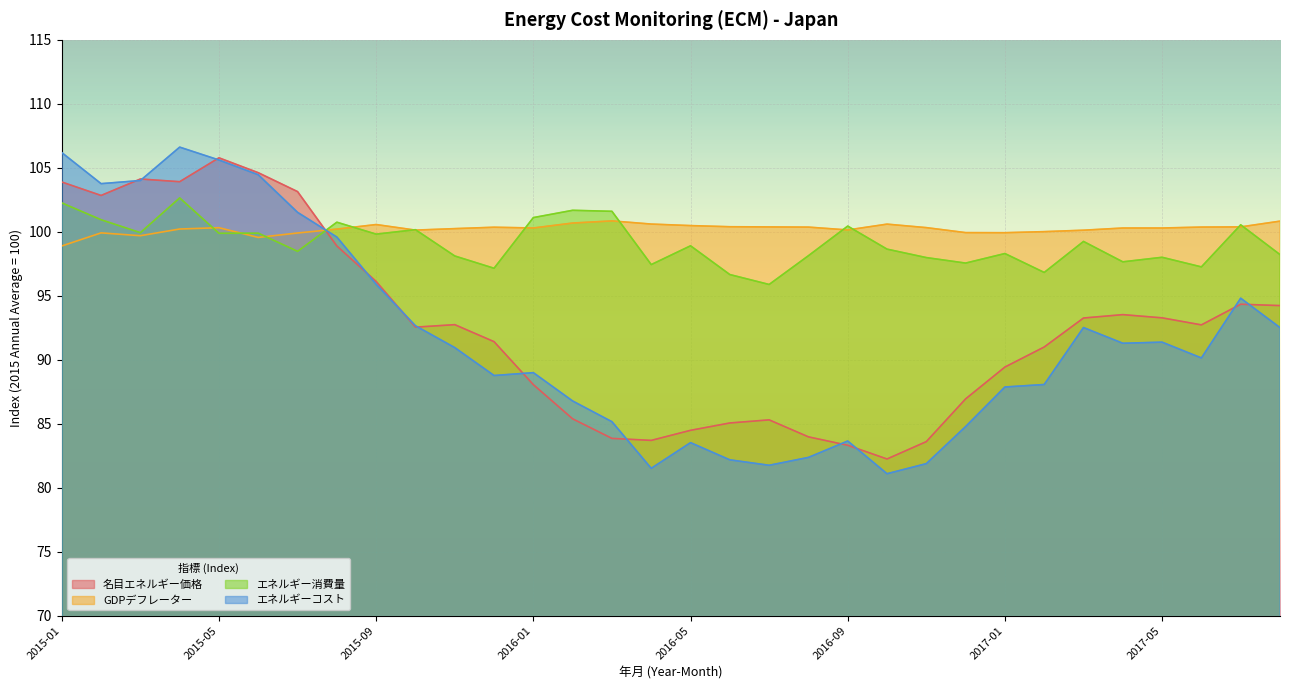

Reading left to right, what are all the values shown in this chart?

名目エネルギー価格: 2015-01=103.9	2015-02=102.8	2015-03=104.1	2015-04=103.9	2015-05=105.8	2015-06=104.6	2015-07=103.1	2015-08=98.9	2015-09=96.1	2015-10=92.5	2015-11=92.7	2015-12=91.4	2016-01=88.1	2016-02=85.4	2016-03=83.9	2016-04=83.7	2016-05=84.5	2016-06=85.1	2016-07=85.3	2016-08=84.0	2016-09=83.3	2016-10=82.2	2016-11=83.6	2016-12=86.9	2017-01=89.4	2017-02=91.0	2017-03=93.3	2017-04=93.5	2017-05=93.3	2017-06=92.7	2017-07=94.3	2017-08=94.2
GDPデフレーター: 2015-01=98.9	2015-02=99.9	2015-03=99.7	2015-04=100.2	2015-05=100.3	2015-06=99.6	2015-07=99.9	2015-08=100.2	2015-09=100.6	2015-10=100.1	2015-11=100.2	2015-12=100.4	2016-01=100.3	2016-02=100.7	2016-03=100.8	2016-04=100.6	2016-05=100.5	2016-06=100.4	2016-07=100.4	2016-08=100.4	2016-09=100.1	2016-10=100.6	2016-11=100.3	2016-12=99.9	2017-01=99.9	2017-02=100.0	2017-03=100.1	2017-04=100.3	2017-05=100.3	2017-06=100.4	2017-07=100.4	2017-08=100.8
エネルギー消費量: 2015-01=102.3	2015-02=100.9	2015-03=99.9	2015-04=102.6	2015-05=99.9	2015-06=99.9	2015-07=98.5	2015-08=100.7	2015-09=99.8	2015-10=100.2	2015-11=98.1	2015-12=97.1	2016-01=101.1	2016-02=101.7	2016-03=101.6	2016-04=97.4	2016-05=98.9	2016-06=96.7	2016-07=95.9	2016-08=98.1	2016-09=100.4	2016-10=98.6	2016-11=98.0	2016-12=97.6	2017-01=98.3	2017-02=96.8	2017-03=99.2	2017-04=97.7	2017-05=98.0	2017-06=97.3	2017-07=100.5	2017-08=98.2
エネルギーコスト: 2015-01=106.2	2015-02=103.8	2015-03=104.0	2015-04=106.6	2015-05=105.6	2015-06=104.5	2015-07=101.5	2015-08=99.6	2015-09=95.9	2015-10=92.7	2015-11=90.9	2015-12=88.8	2016-01=89.0	2016-02=86.8	2016-03=85.2	2016-04=81.5	2016-05=83.5	2016-06=82.2	2016-07=81.8	2016-08=82.4	2016-09=83.6	2016-10=81.1	2016-11=81.9	2016-12=84.8	2017-01=87.9	2017-02=88.1	2017-03=92.5	2017-04=91.3	2017-05=91.4	2017-06=90.1	2017-07=94.8	2017-08=92.5